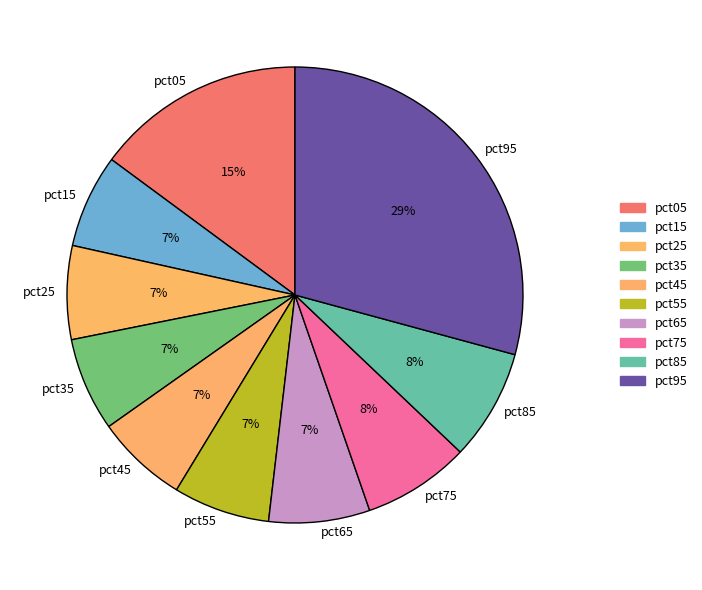

True or false: pct05 accounts for 15% of the total.

True